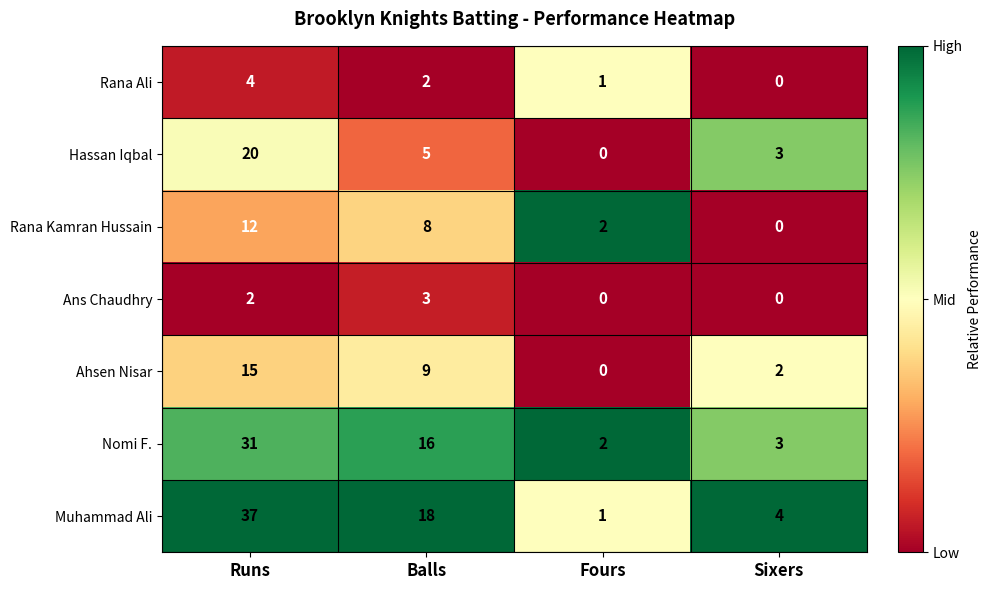

What is the greatest value displayed?

37